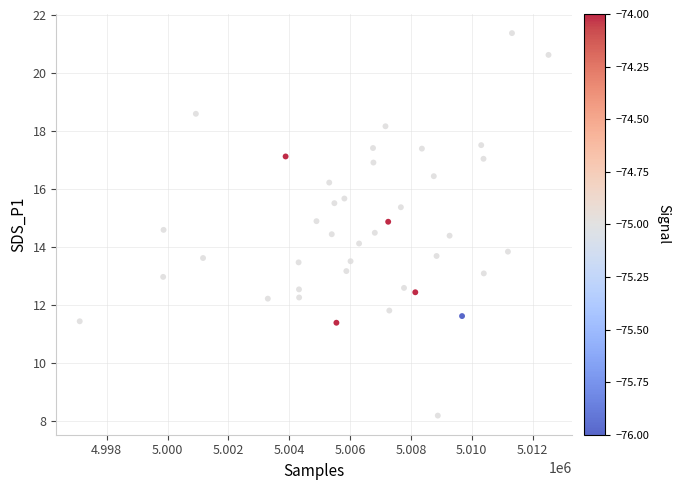

What is the range of X values (max minus min)?

15410.0